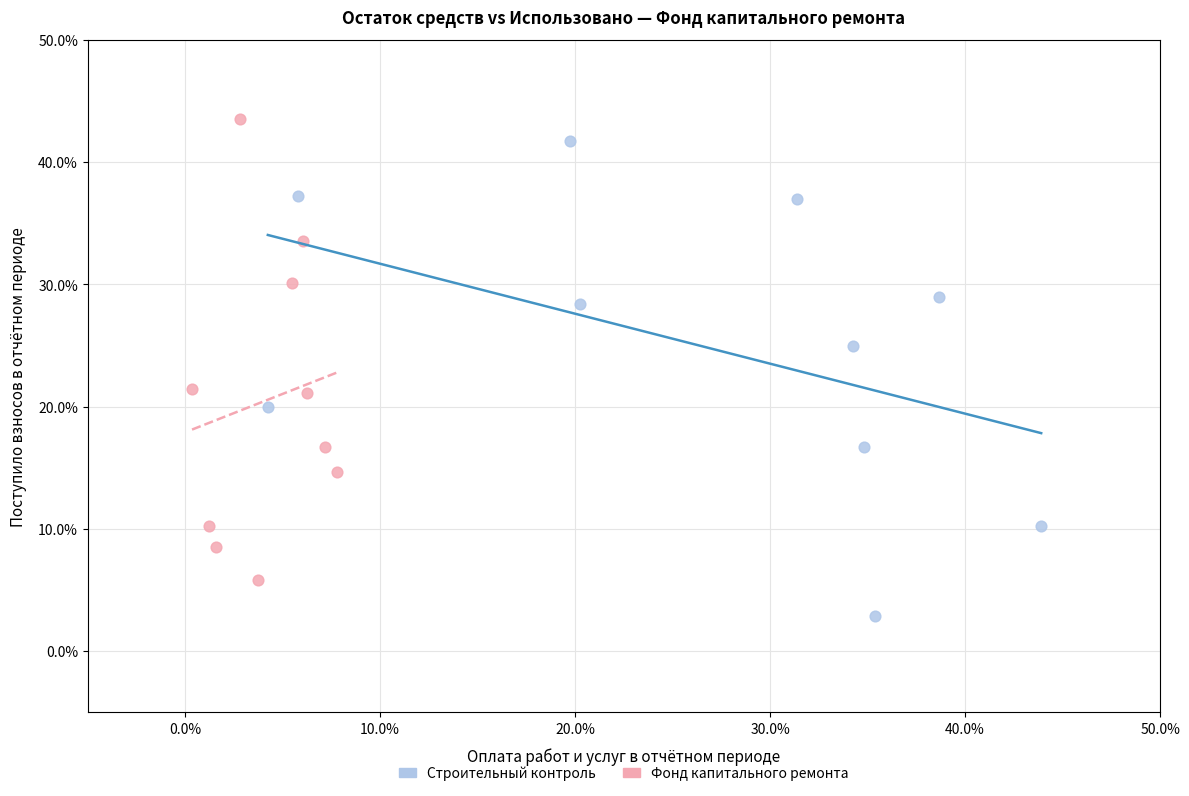

What are all the series names shown in the legend?

Строительный контроль, Фонд капитального ремонта